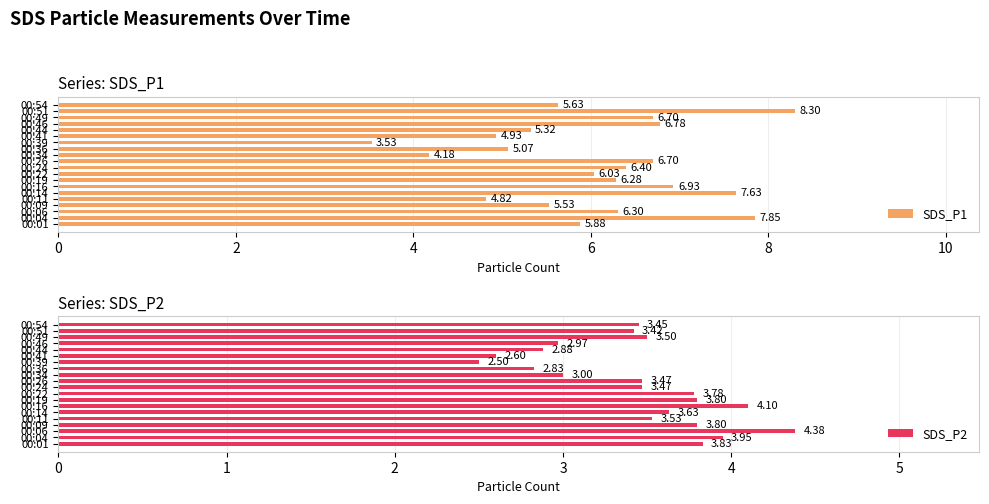

What is the difference between the SDS_P2 values at 00:41 and 00:34?

0.4